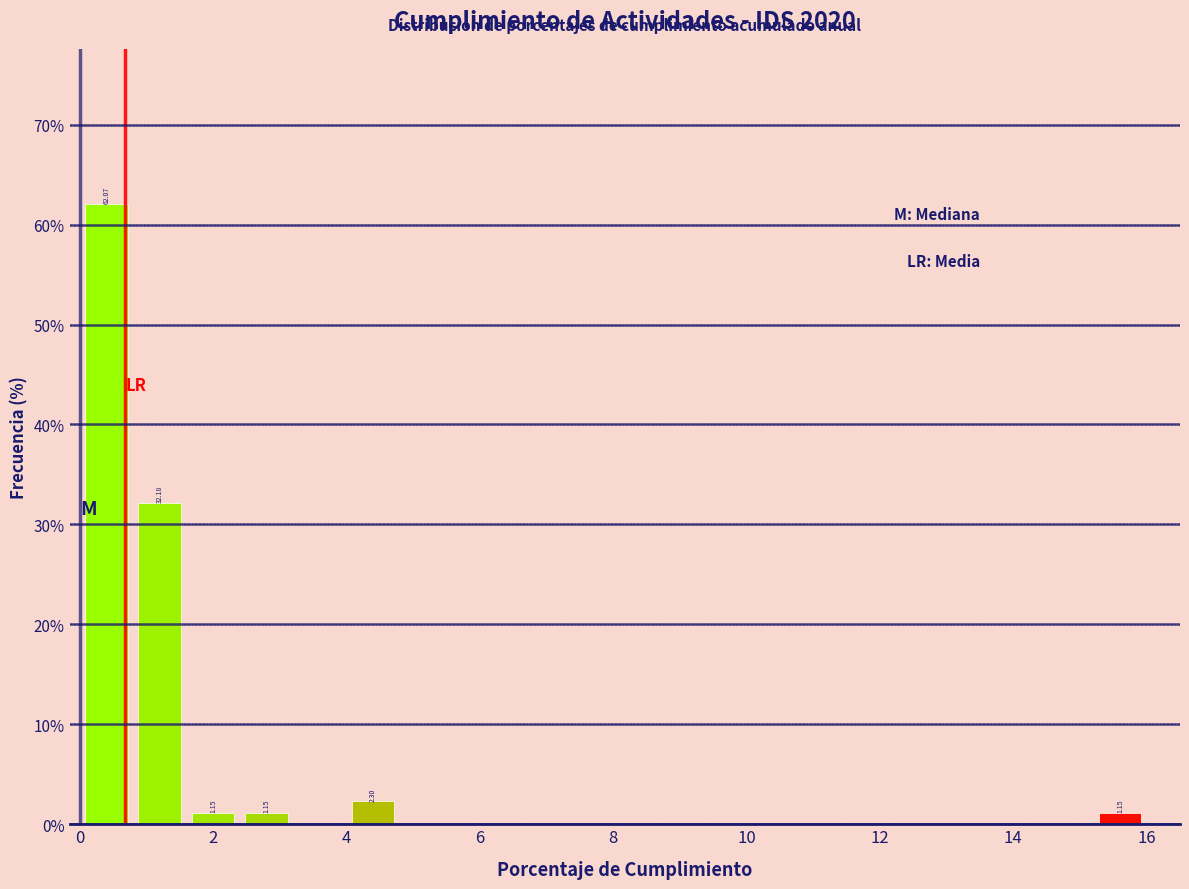

Over which range of the x-axis is the bar tallest?

0.0 to 0.8